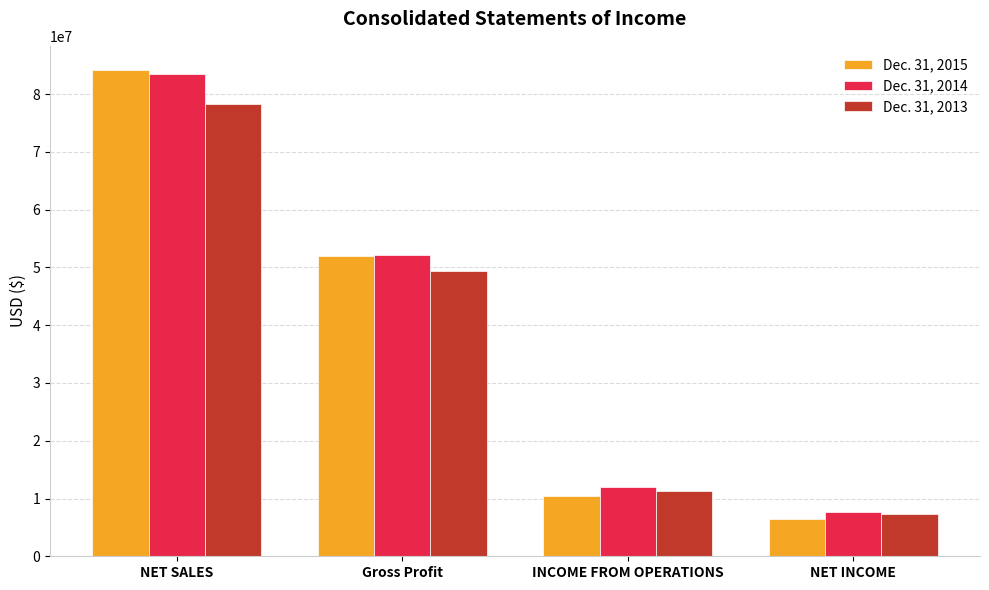

Is the value of Dec. 31, 2014 at Gross Profit greater than the value of Dec. 31, 2013 at Gross Profit?

Yes